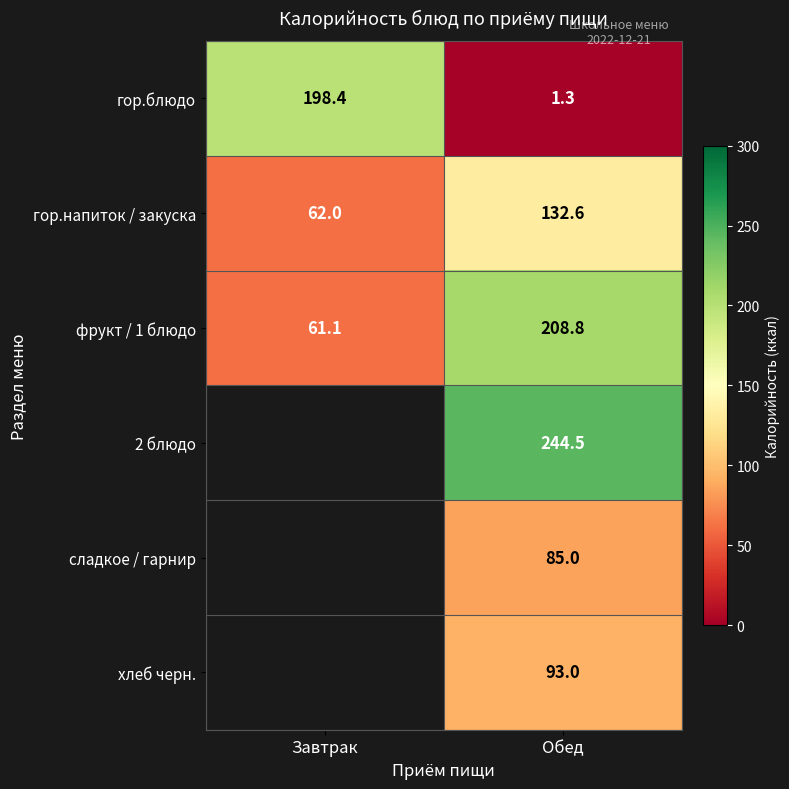

What is the sum of the фрукт / 1 блюдо values at Завтрак and Обед?

269.9